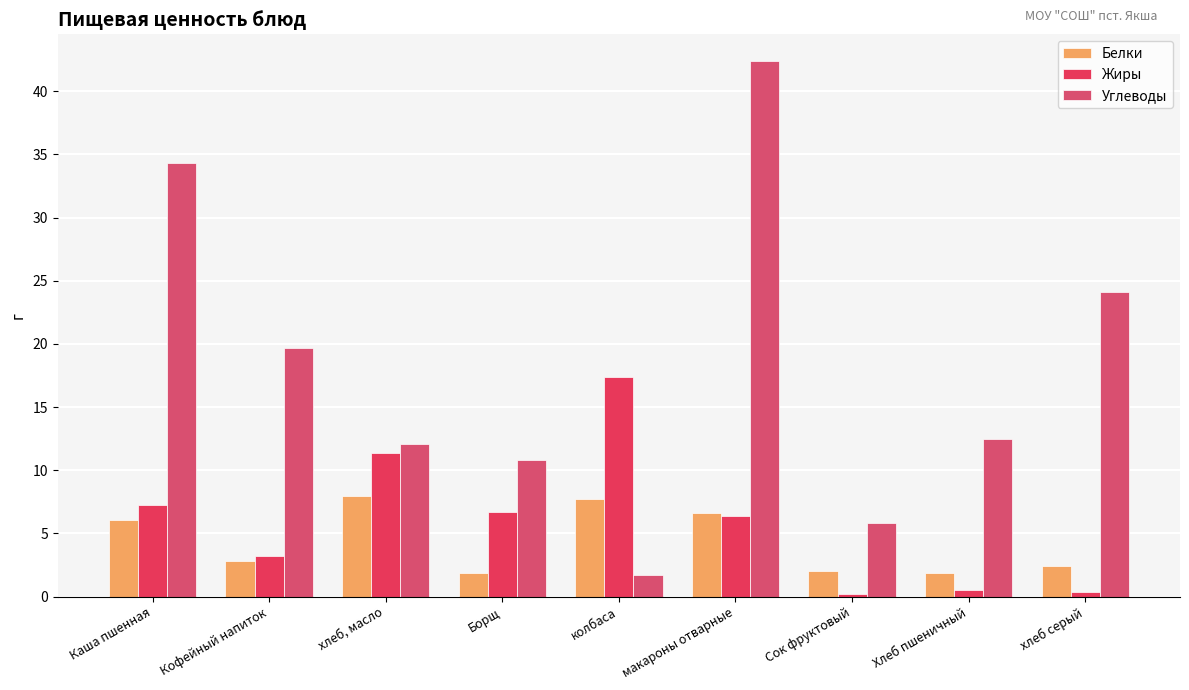

Is it true that Углеводы equals 5.8 at Сок фруктовый?

True